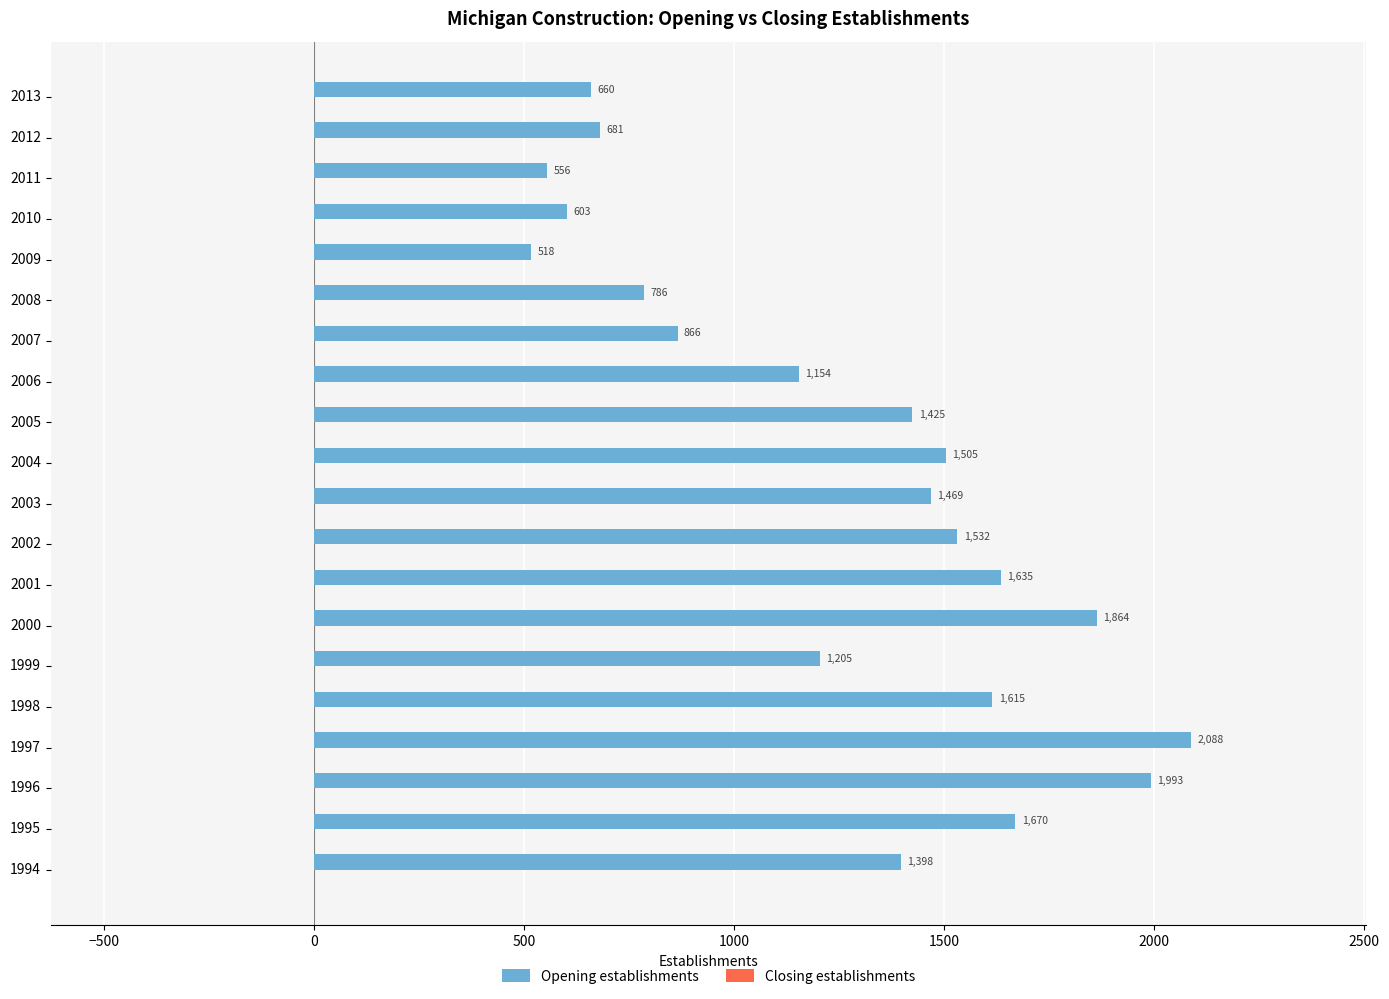

List the labels in order of value, smallest first.

2009, 2011, 2010, 2013, 2012, 2008, 2007, 2006, 1999, 1994, 2005, 2003, 2004, 2002, 1998, 2001, 1995, 2000, 1996, 1997